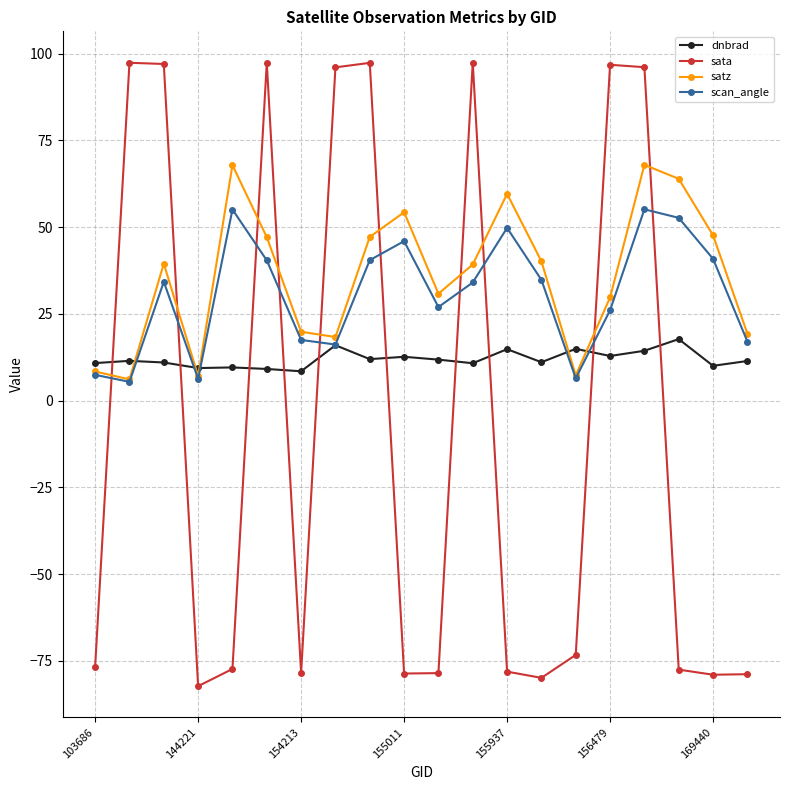

What is the minimum value for dnbrad?

8.4